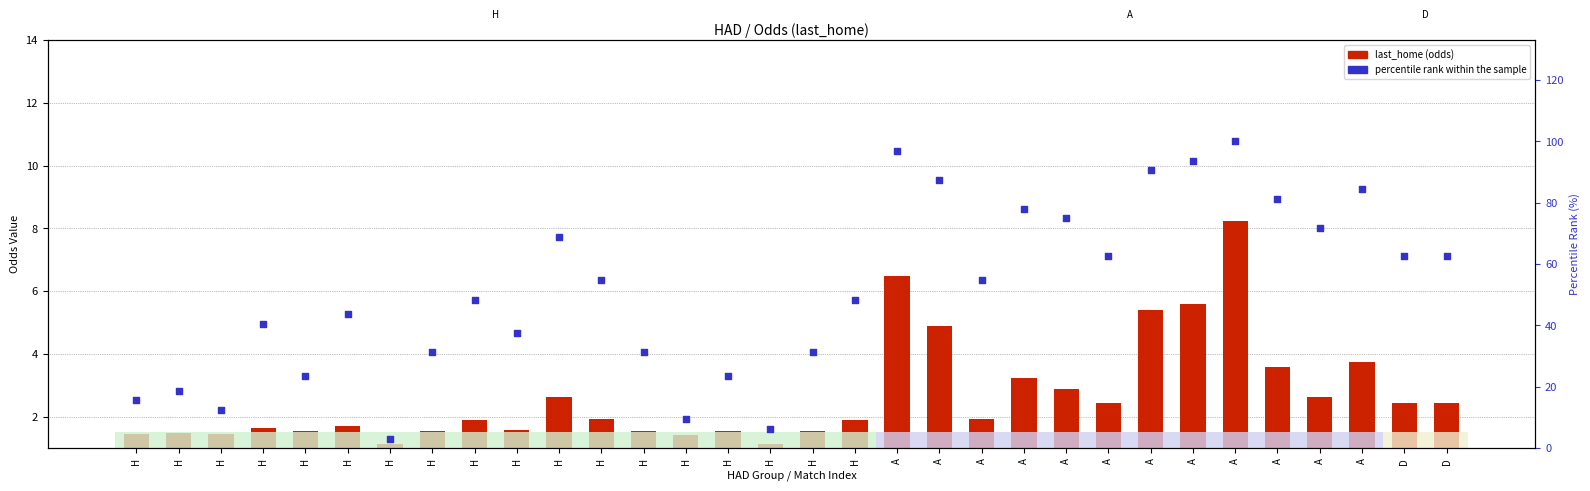

Is the value of last_home at H greater than the value of percentile rank within the sample at H?

No